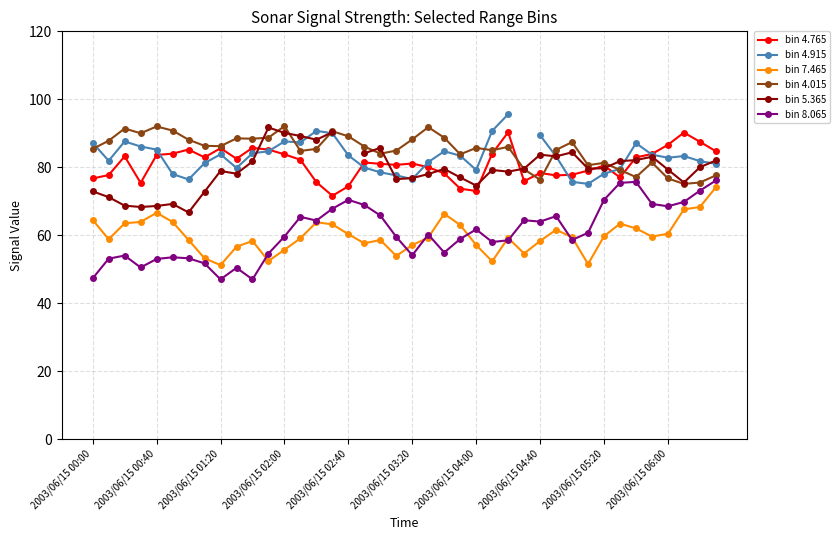

What is the highest value of the bin 4.015 series?

92.1